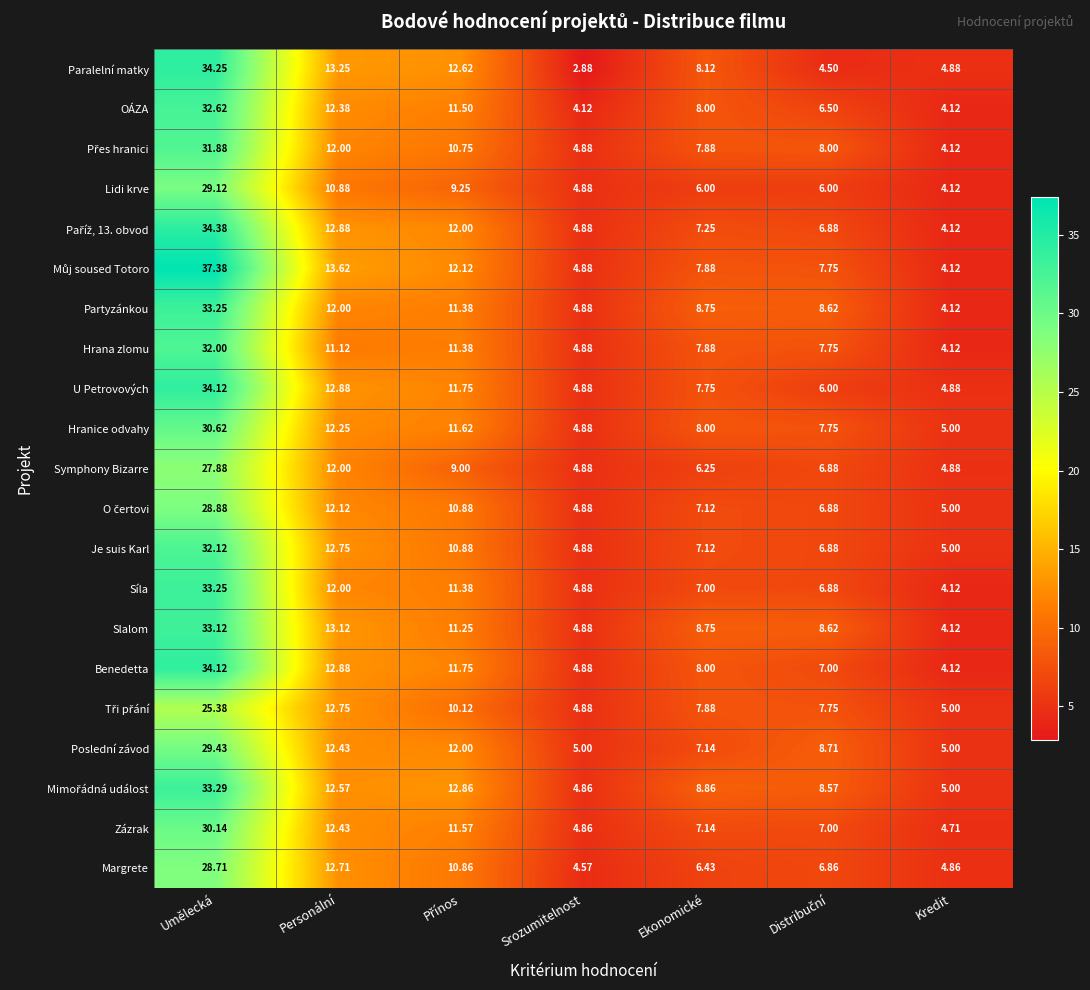

Which category has the highest value in the Hranice odvahy series?

Umělecká